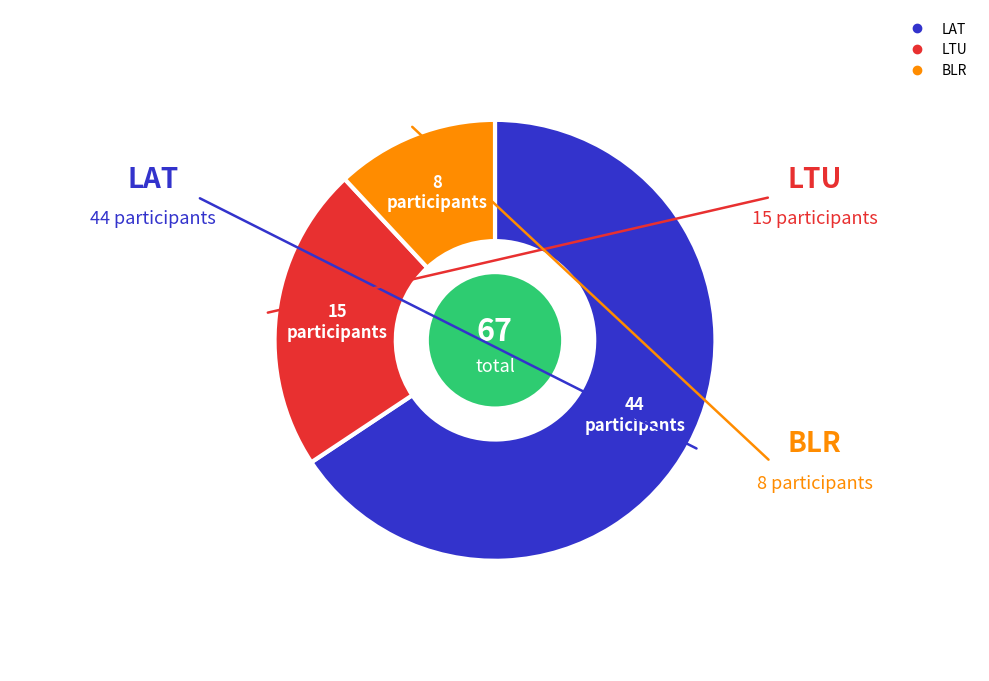

Combined, do BLR and LTU account for over 50%?

No